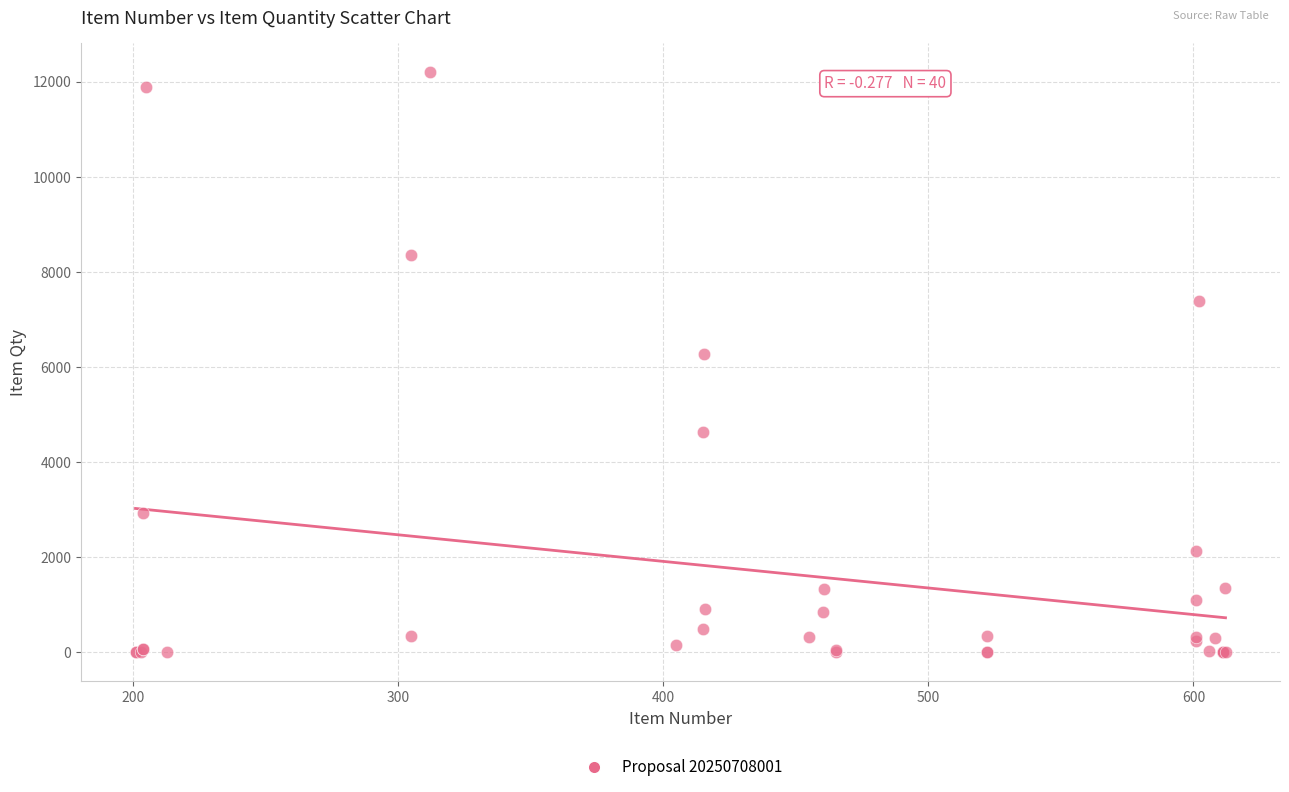

What Y value in the scatter plot is closest to 6100?

6270